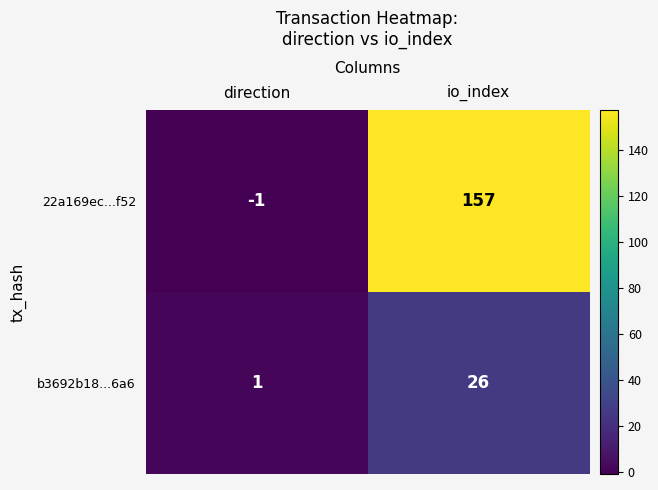

At how many categories does at least one series exceed 86?

1